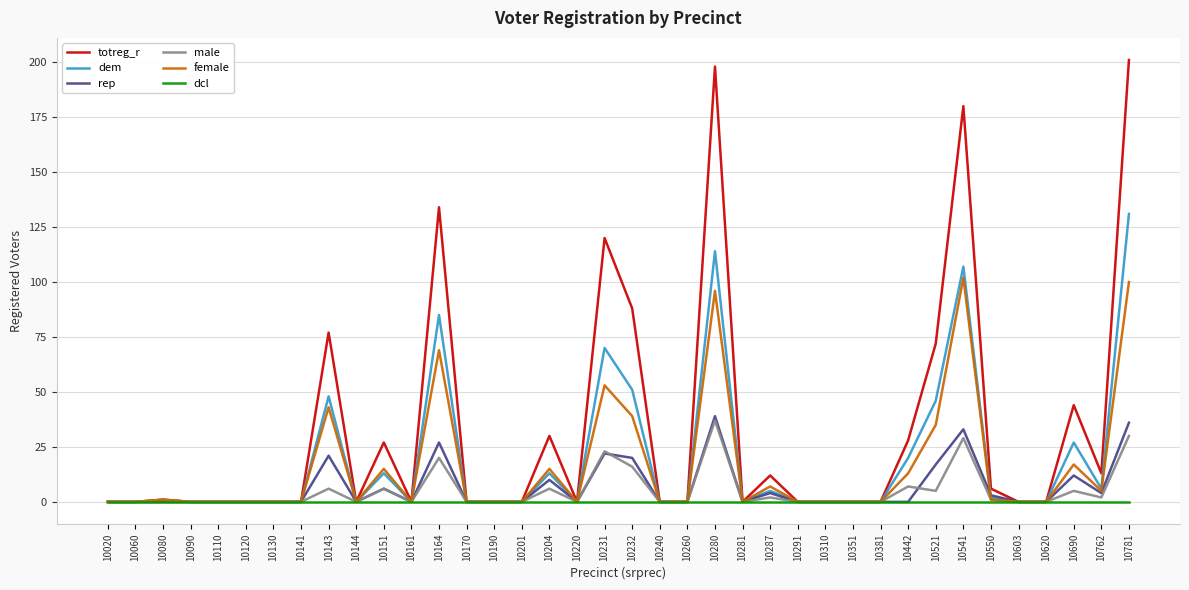

True or false: totreg_r has a value of -92 at 10310.

False